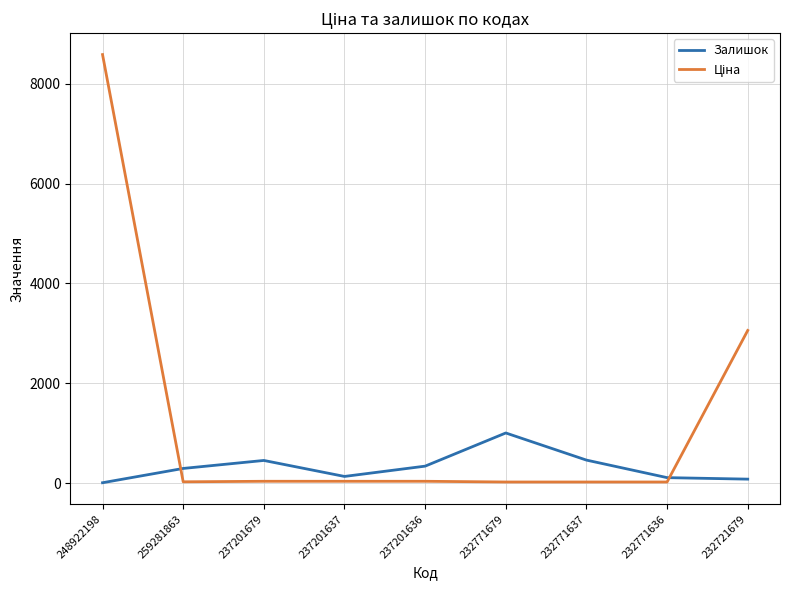

How many categories are shown in the chart?

9